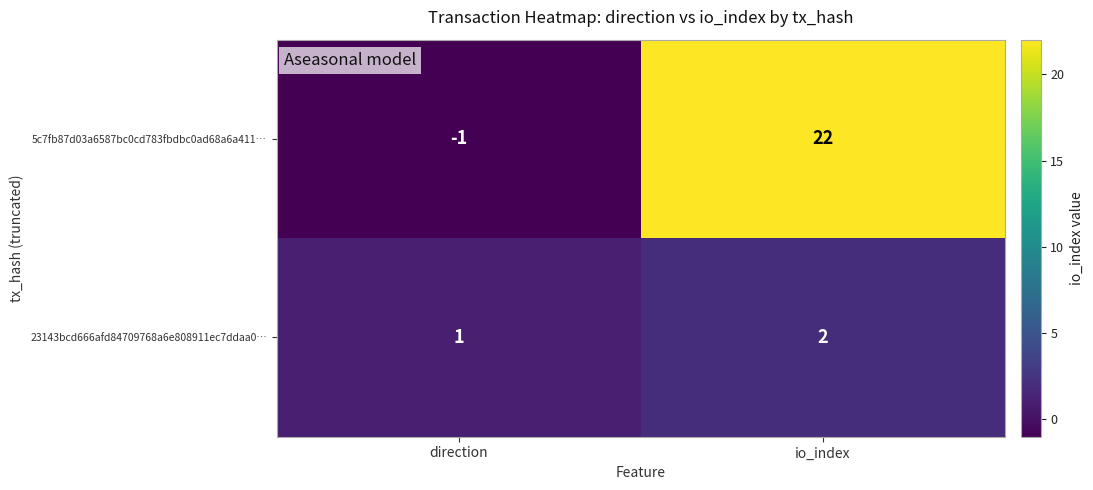

What is the difference between the 5c7fb87d03a6587bc0cd783fbdbc0ad68a6a411… values at direction and io_index?

23